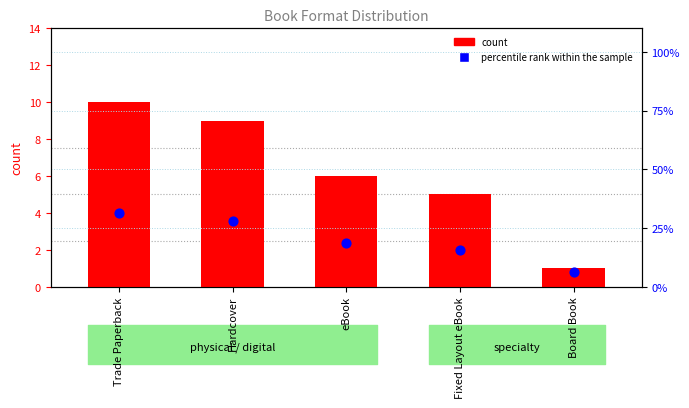

Which series reaches the minimum Y coordinate?

count